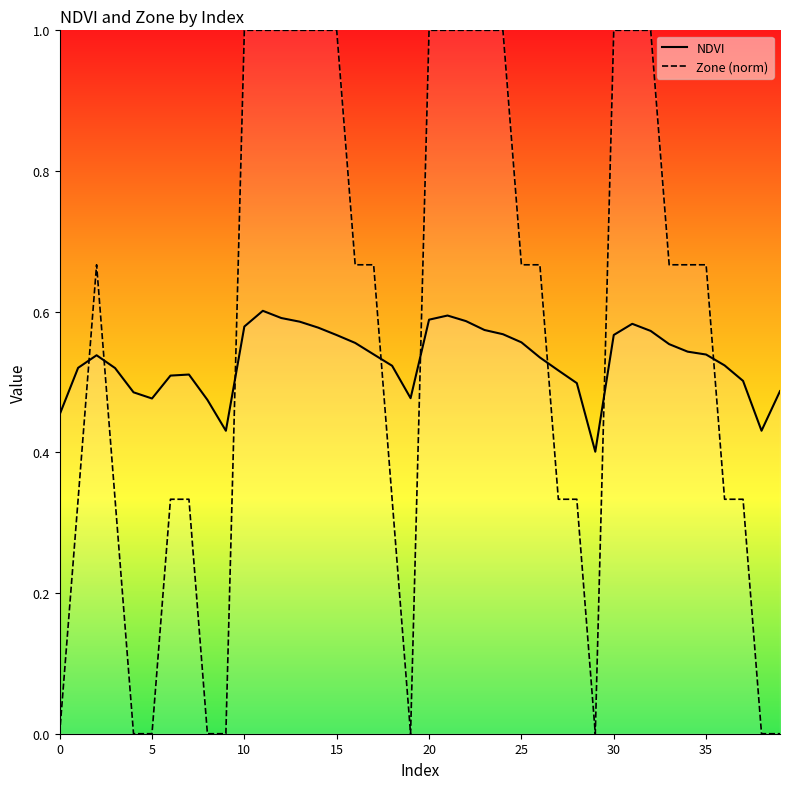

What is the sum of the Zone (norm) values at 10 and 25?

1.7